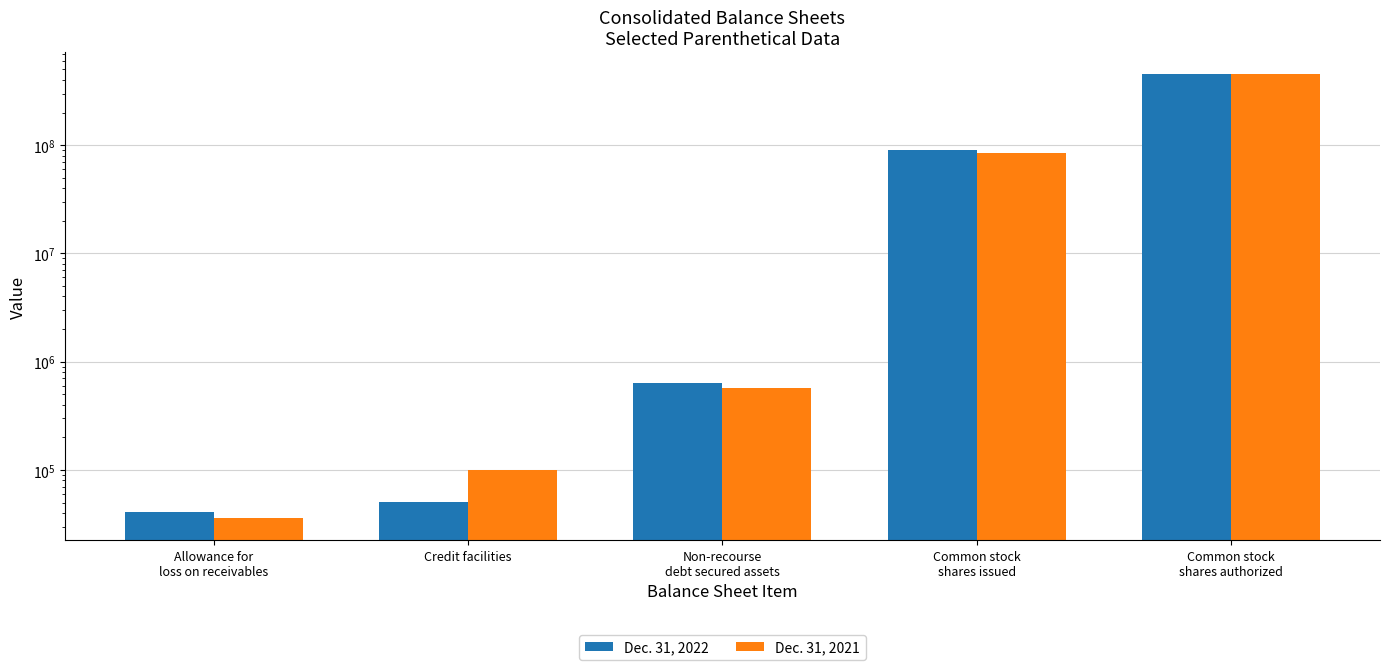

Which category has the highest value across all series?

Common stock
shares authorized